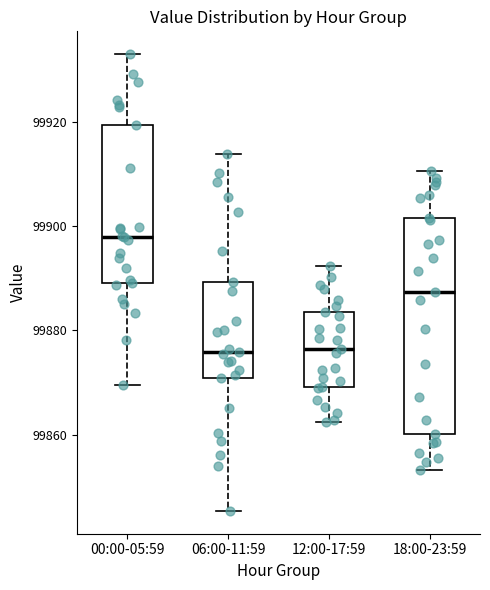

Which box is the tallest, from its lower edge to its upper edge?

18:00-23:59